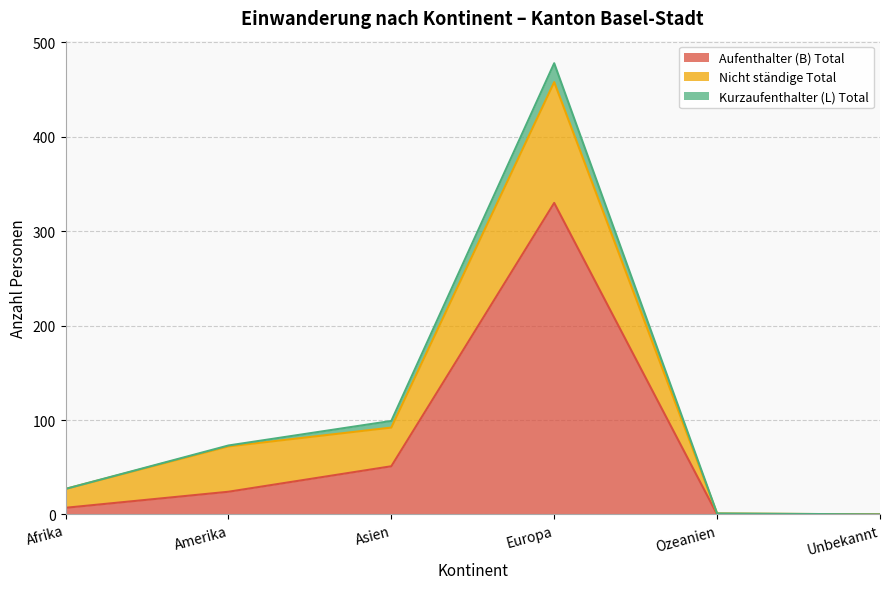

At which category is the sum across all series the highest?

Europa